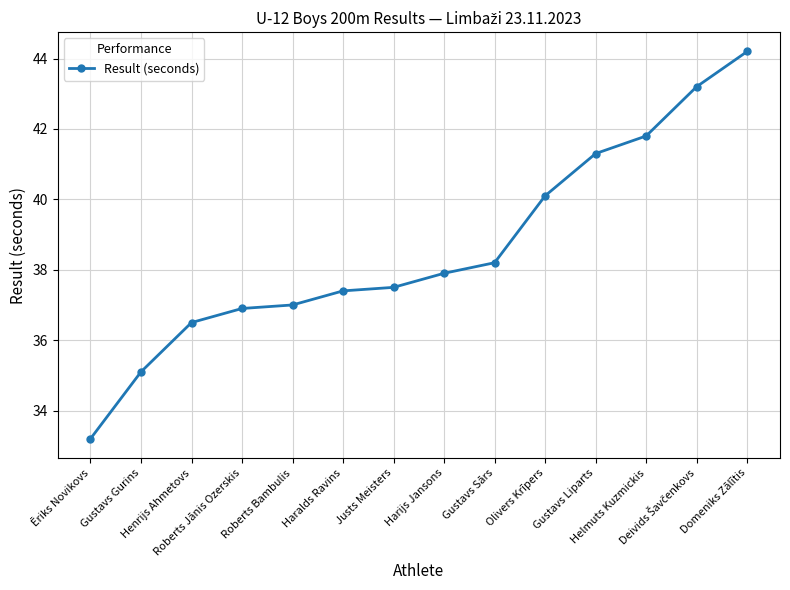

How many lines are shown in the chart?

1